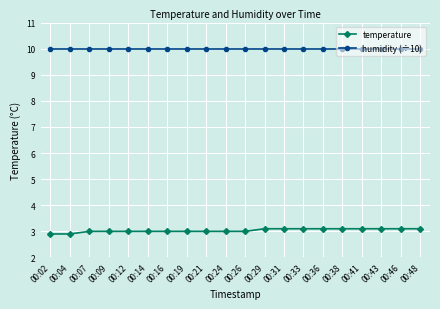

Rank the series by their maximum value, from highest to lowest.

humidity (÷10), temperature